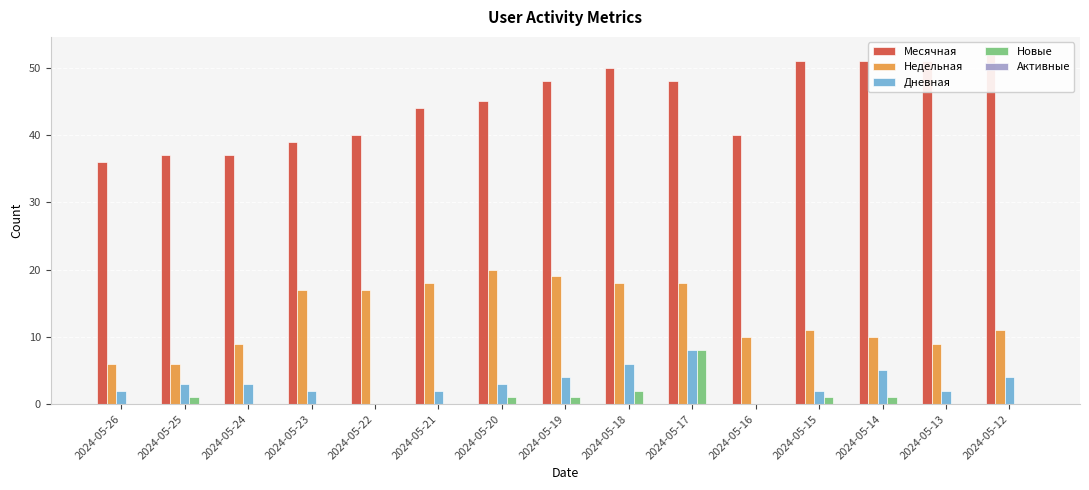

Between 2024-05-16 and 2024-05-15, which series saw the biggest shift?

Месячная